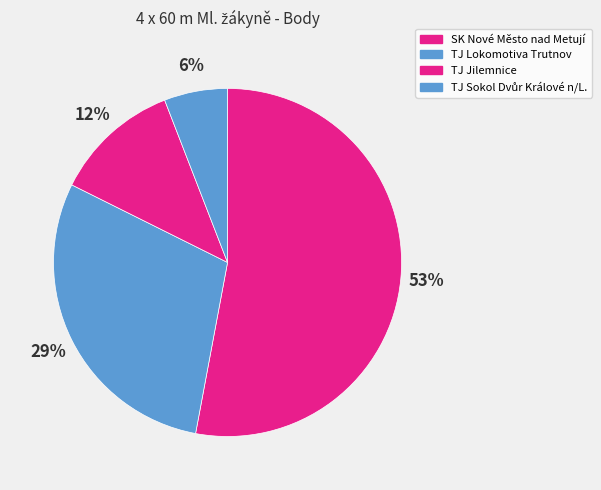

What is the largest slice in the pie chart?

SK Nové Město nad Metují